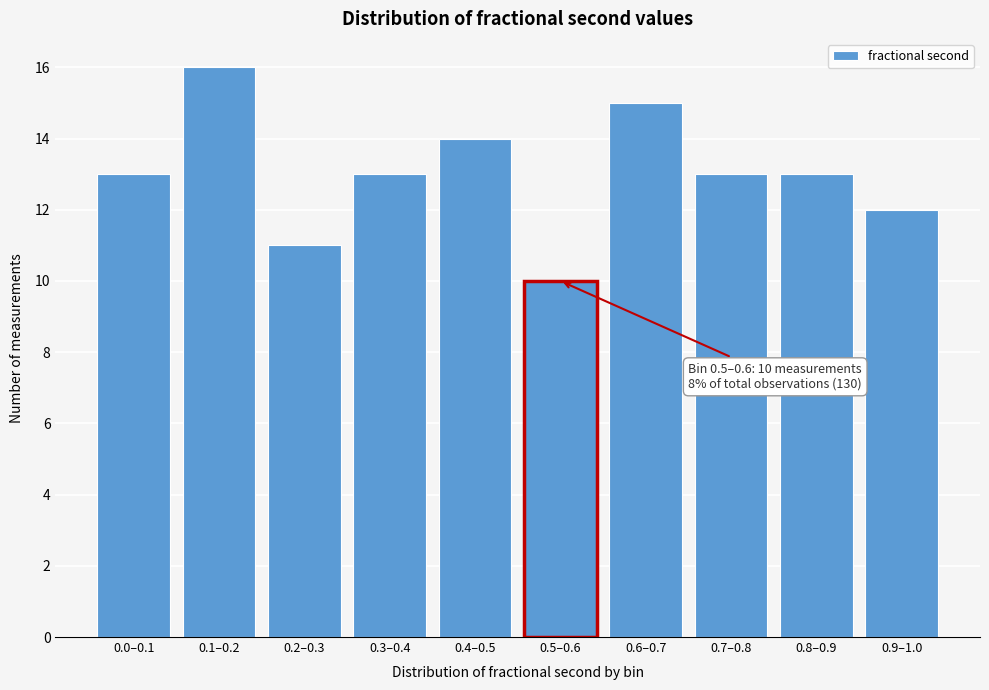

Reading right to left, extract all data points from this chart.

12	13	13	15	10	14	13	11	16	13